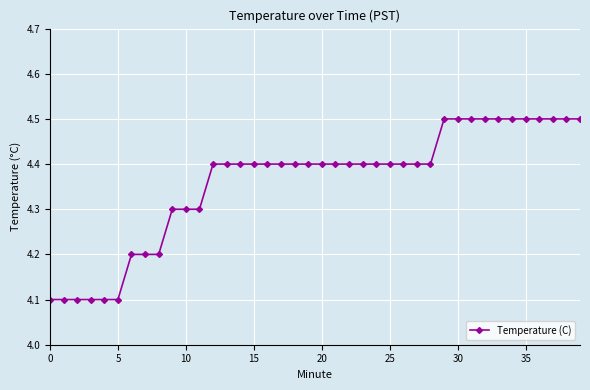

What is the value of the 28th point from the left?

4.4